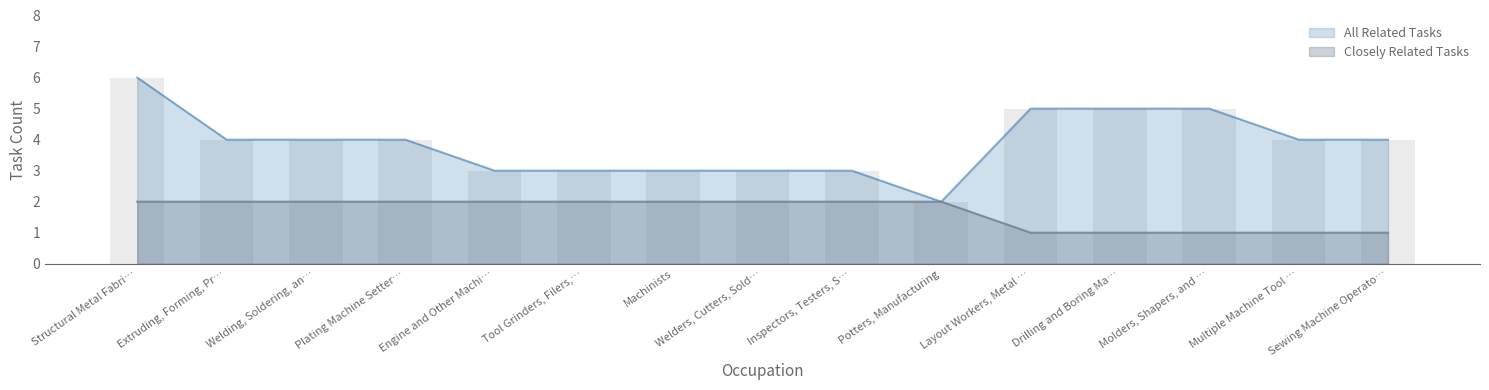

List the series in order of their overall mean, lowest first.

Closely Related Tasks, All Related Tasks